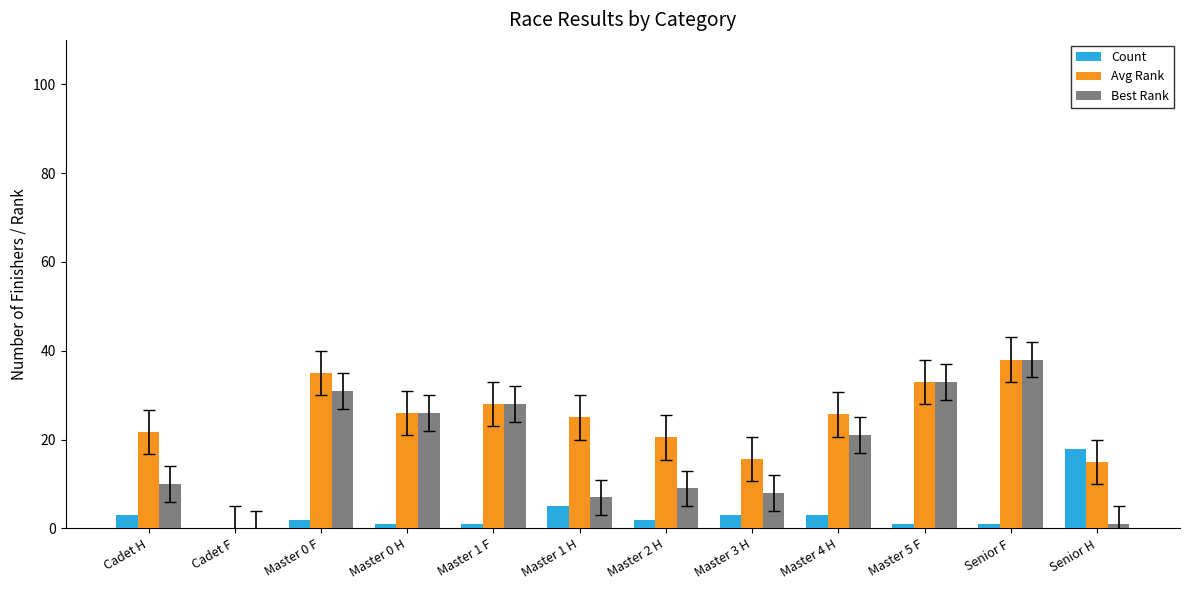

The Count series shows 5.0 at Master 1 H. True or false?

True